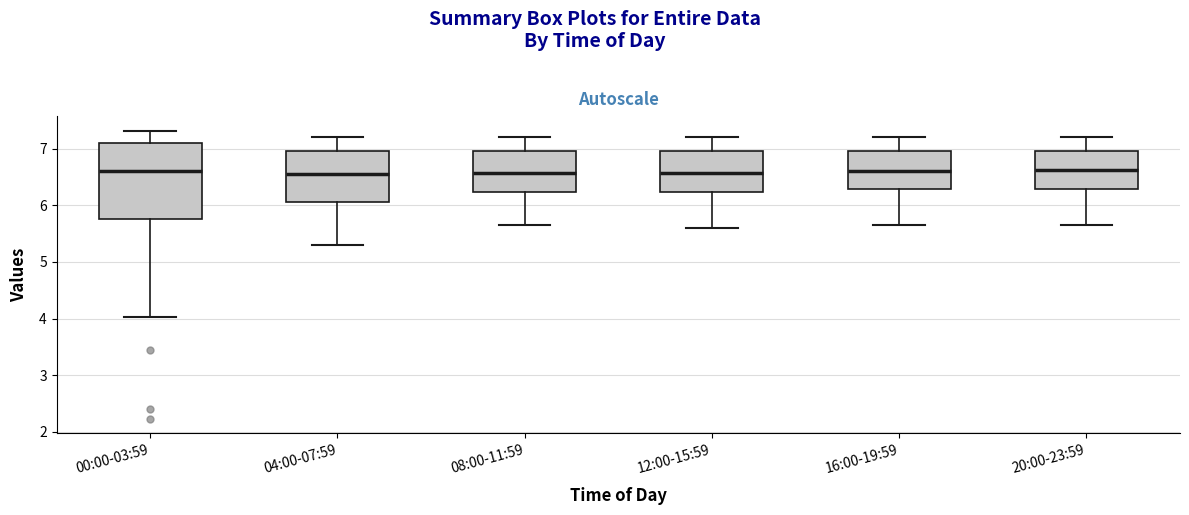

Reading left to right, transcribe this box plot: for each box, give where its median line is, the range the box spans, and where its two whiskers end, as read against the y-axis. The values are not printed on the chart, so give them approximately, as read against the axis.

00:00-03:59: median 6.6, box 5.8 to 7.1, whiskers 4.0 to 7.3
04:00-07:59: median 6.6, box 6.1 to 7.0, whiskers 5.3 to 7.2
08:00-11:59: median 6.6, box 6.2 to 7.0, whiskers 5.7 to 7.2
12:00-15:59: median 6.6, box 6.2 to 7.0, whiskers 5.6 to 7.2
16:00-19:59: median 6.6, box 6.3 to 7.0, whiskers 5.7 to 7.2
20:00-23:59: median 6.6, box 6.3 to 7.0, whiskers 5.7 to 7.2